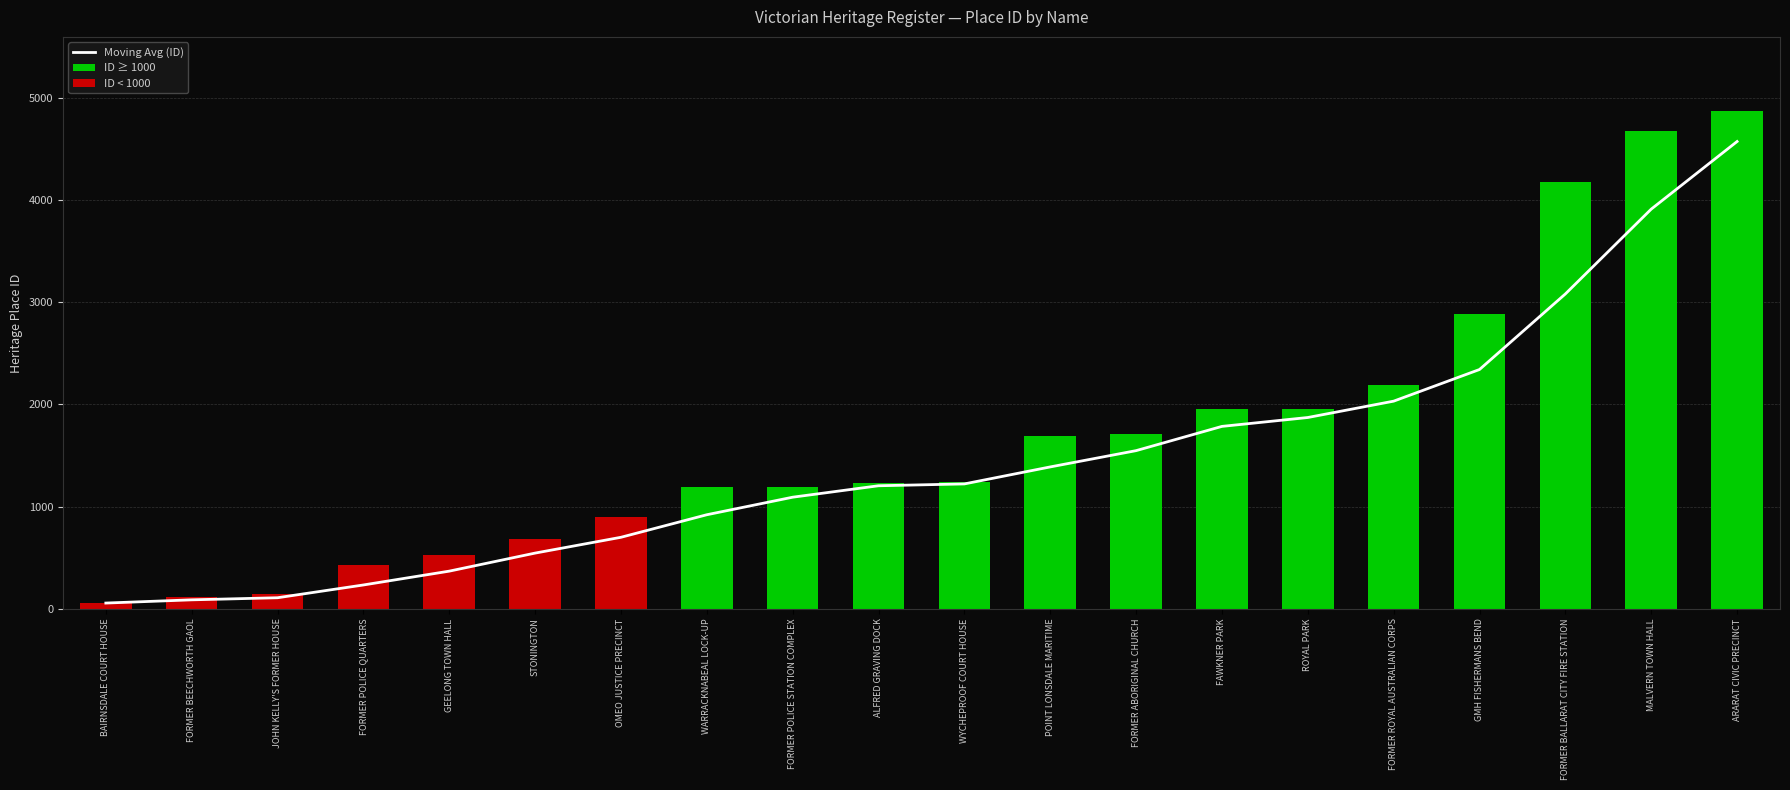

Reading right to left, transcribe all the data shown in this chart.

Moving Avg (ID): ARARAT CIVIC PRECINCT=4573.0	MALVERN TOWN HALL=3911.3	FORMER BALLARAT CITY FIRE STATION=3081.3	GMH FISHERMANS BEND=2341.7	FORMER ROYAL AUSTRALIAN CORPS=2032.0	ROYAL PARK=1872.0	FAWKNER PARK=1785.0	FORMER ABORIGINAL CHURCH=1547.7	POINT LONSDALE MARITIME=1388.3	WYCHEPROOF COURT HOUSE=1222.0	ALFRED GRAVING DOCK=1204.0	FORMER POLICE STATION COMPLEX=1092.0	WARRACKNABEAL LOCK-UP=920.3	OMEO JUSTICE PRECINCT=699.7	STONINGTON=545.0	GEELONG TOWN HALL=368.3	FORMER POLICE QUARTERS=233.0	JOHN KELLY'S FORMER HOUSE=108.0	FORMER BEECHWORTH GAOL=87.5	BAIRNSDALE COURT HOUSE=56.0
ID ≥ 1000: ARARAT CIVIC PRECINCT=4867.0	MALVERN TOWN HALL=4679.0	FORMER BALLARAT CITY FIRE STATION=4173.0	GMH FISHERMANS BEND=2882.0	FORMER ROYAL AUSTRALIAN CORPS=2189.0	ROYAL PARK=1954.0	FAWKNER PARK=1953.0	FORMER ABORIGINAL CHURCH=1709.0	POINT LONSDALE MARITIME=1693.0	WYCHEPROOF COURT HOUSE=1241.0	ALFRED GRAVING DOCK=1231.0	FORMER POLICE STATION COMPLEX=1194.0	WARRACKNABEAL LOCK-UP=1187.0	OMEO JUSTICE PRECINCT=0.0	STONINGTON=0.0	GEELONG TOWN HALL=0.0	FORMER POLICE QUARTERS=0.0	JOHN KELLY'S FORMER HOUSE=0.0	FORMER BEECHWORTH GAOL=0.0	BAIRNSDALE COURT HOUSE=0.0
ID < 1000: ARARAT CIVIC PRECINCT=0.0	MALVERN TOWN HALL=0.0	FORMER BALLARAT CITY FIRE STATION=0.0	GMH FISHERMANS BEND=0.0	FORMER ROYAL AUSTRALIAN CORPS=0.0	ROYAL PARK=0.0	FAWKNER PARK=0.0	FORMER ABORIGINAL CHURCH=0.0	POINT LONSDALE MARITIME=0.0	WYCHEPROOF COURT HOUSE=0.0	ALFRED GRAVING DOCK=0.0	FORMER POLICE STATION COMPLEX=0.0	WARRACKNABEAL LOCK-UP=0.0	OMEO JUSTICE PRECINCT=895.0	STONINGTON=679.0	GEELONG TOWN HALL=525.0	FORMER POLICE QUARTERS=431.0	JOHN KELLY'S FORMER HOUSE=149.0	FORMER BEECHWORTH GAOL=119.0	BAIRNSDALE COURT HOUSE=56.0